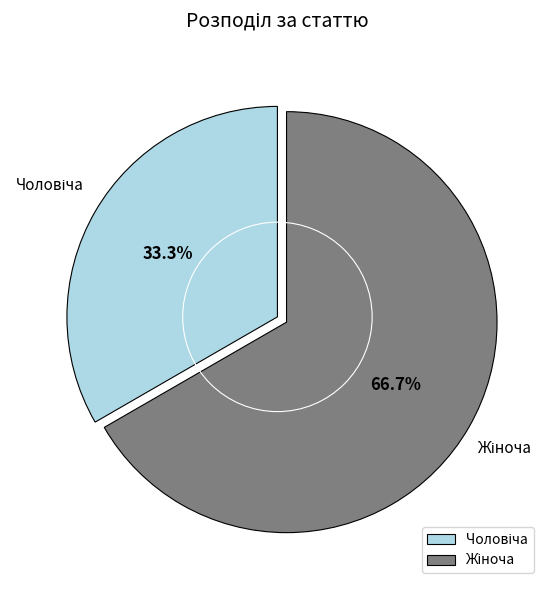

Is there a majority slice in this chart?

Yes